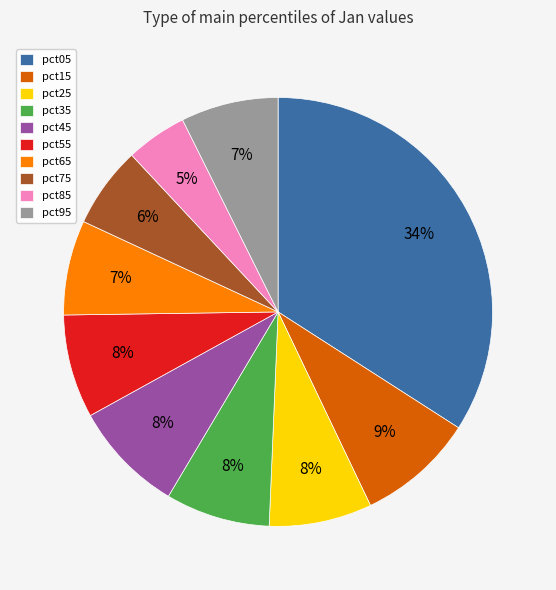

To the nearest percent, what portion does pct15 represent?

9%